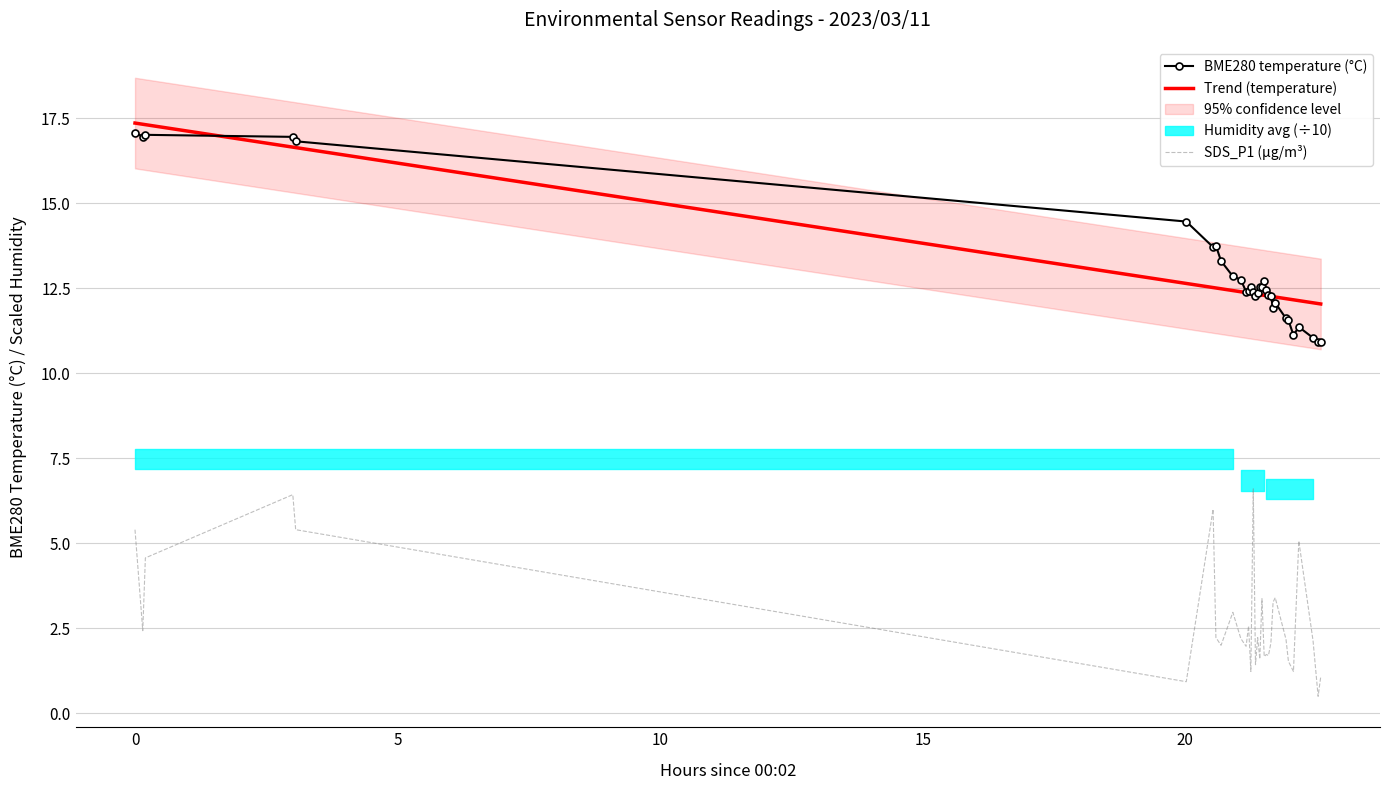

What is the sum of all SDS_P1 (µg/m³) values?

89.1